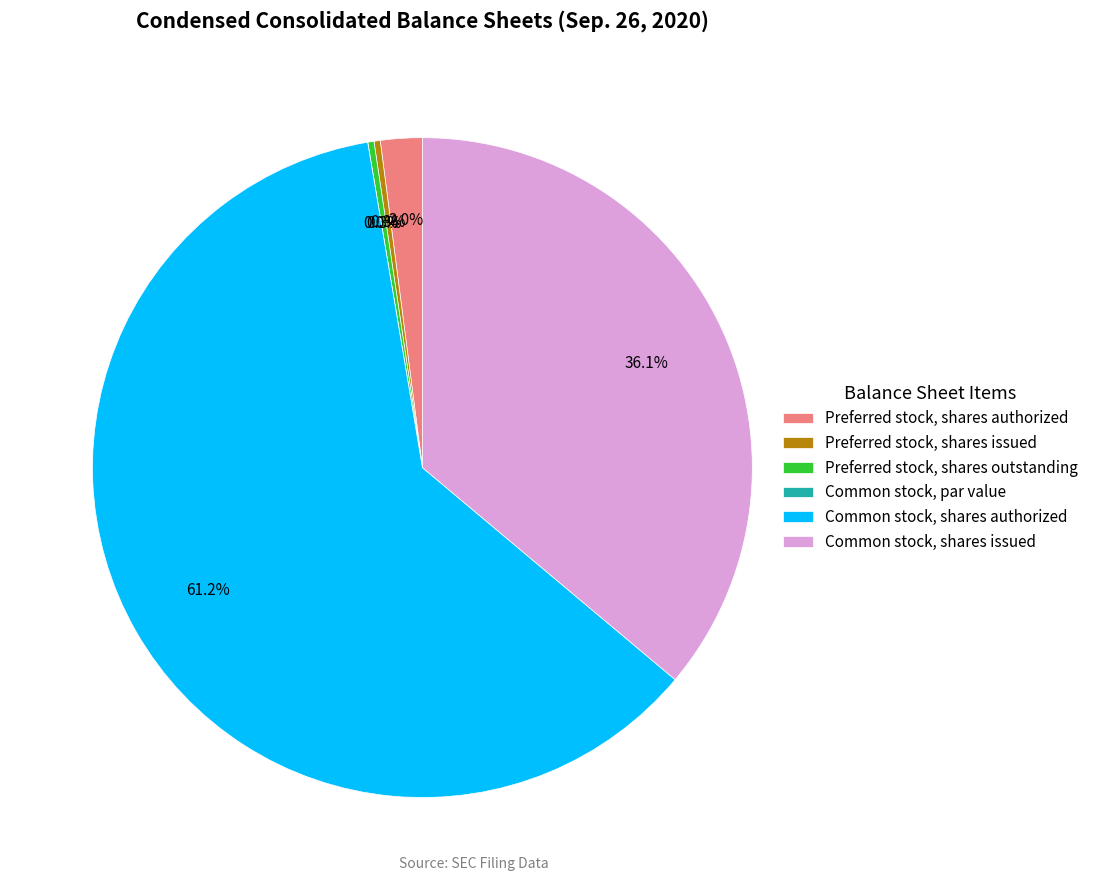

Does Preferred stock, shares outstanding represent more than half of the total?

No